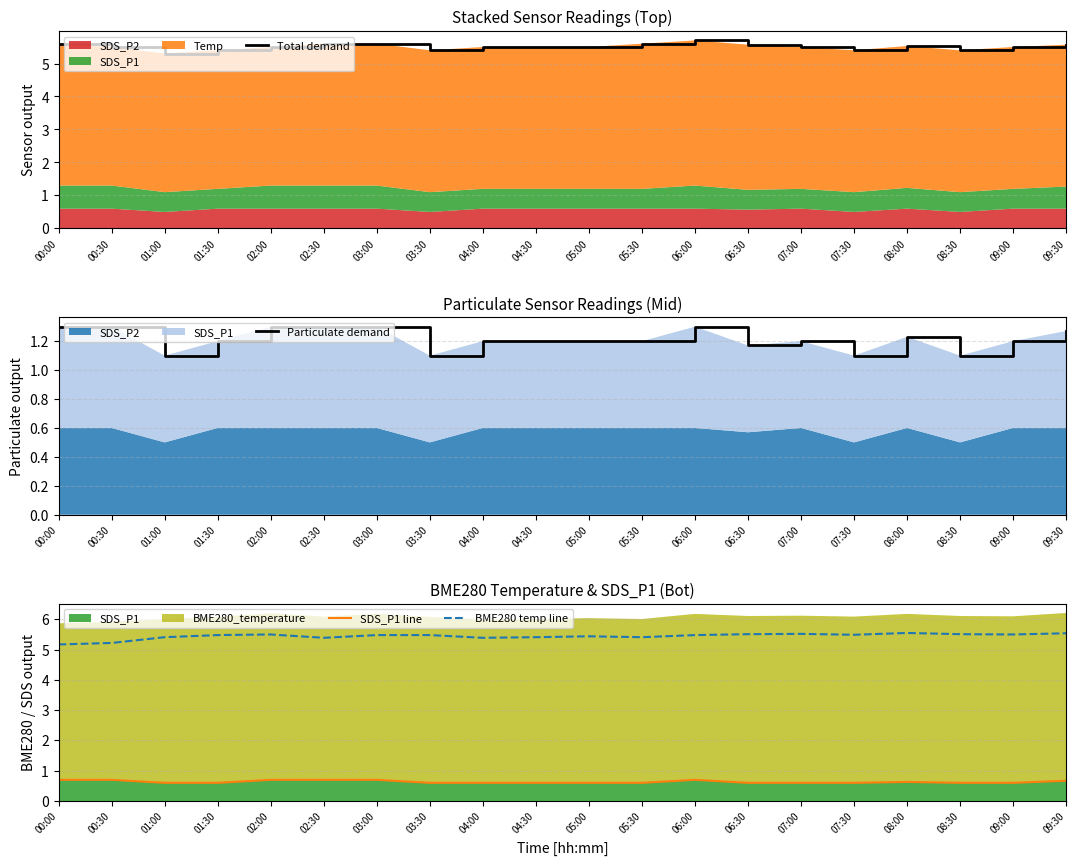

True or false: Total demand and Particulate demand intersect in this chart.

False